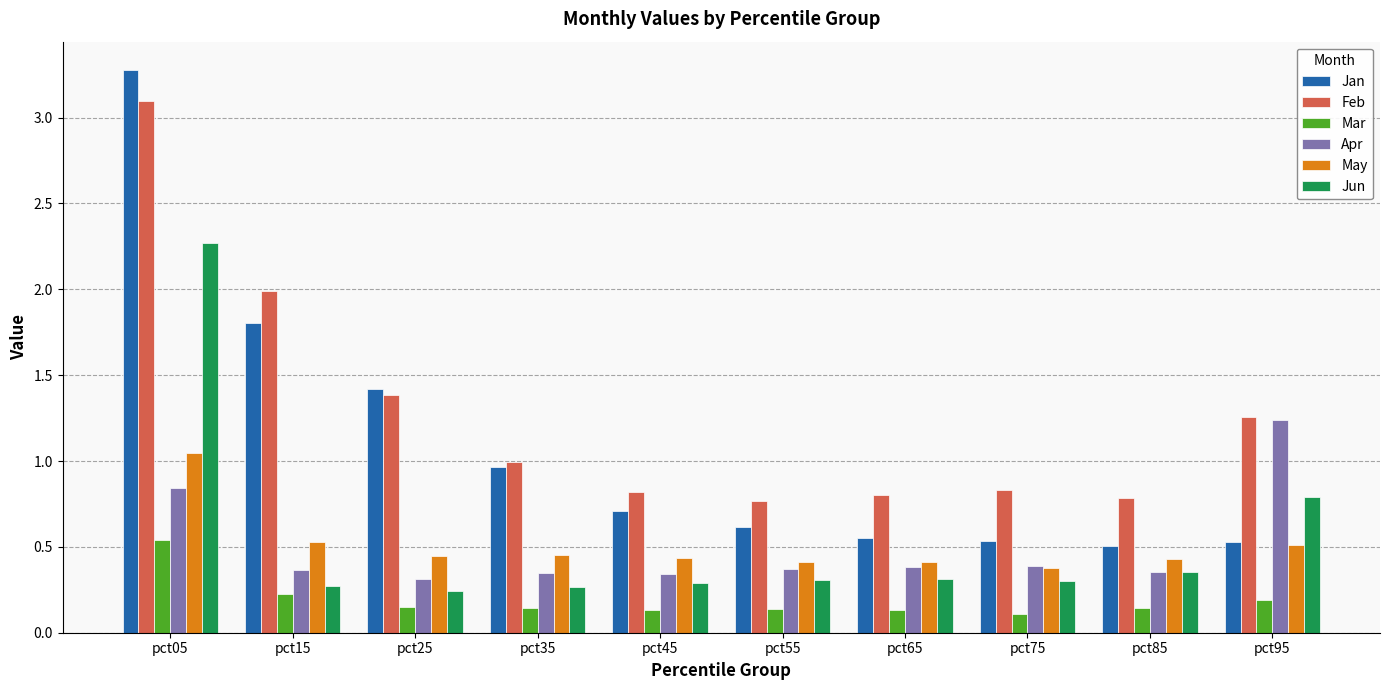

What is the greatest value displayed?

3.3